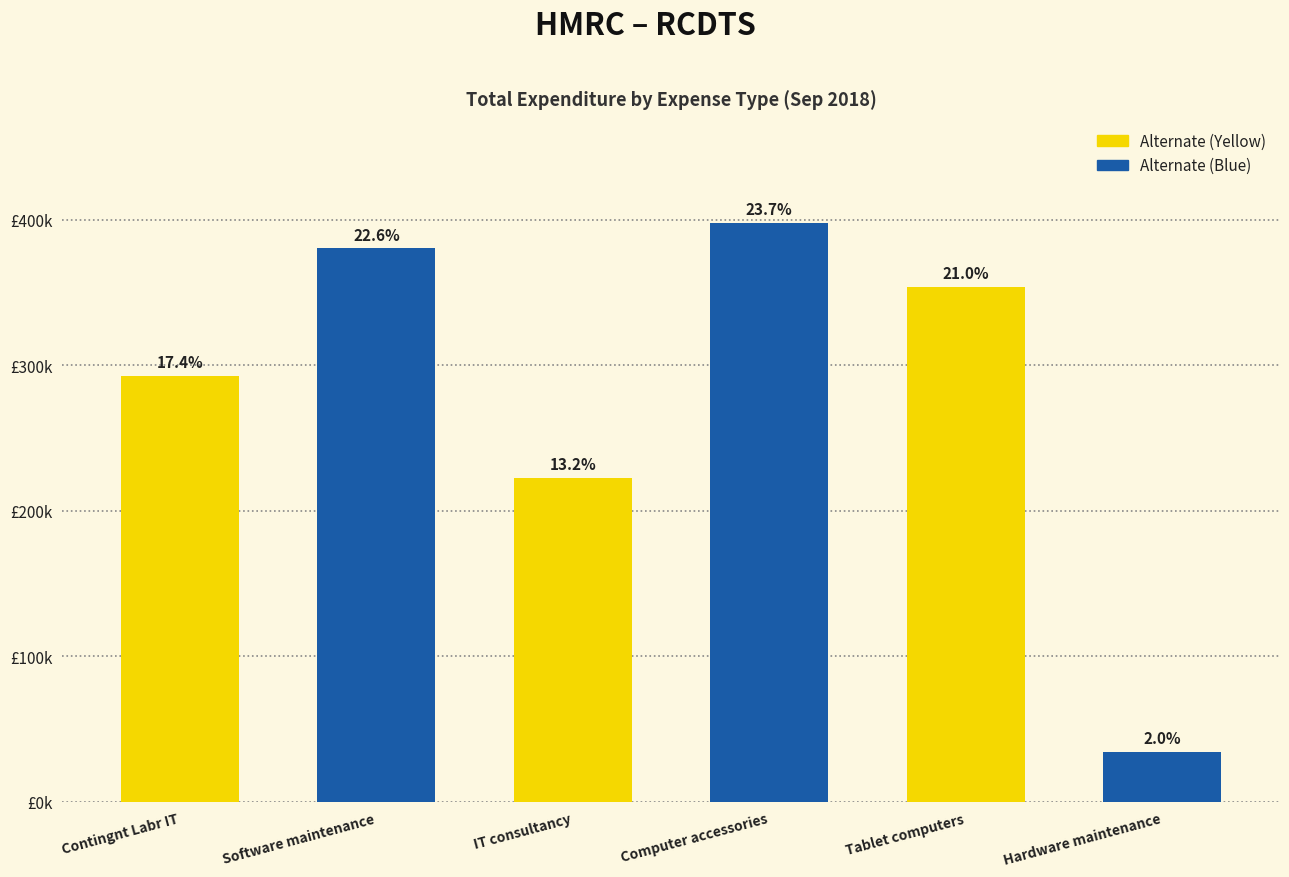

What is the label of the 6th bar from the left?

Hardware maintenance